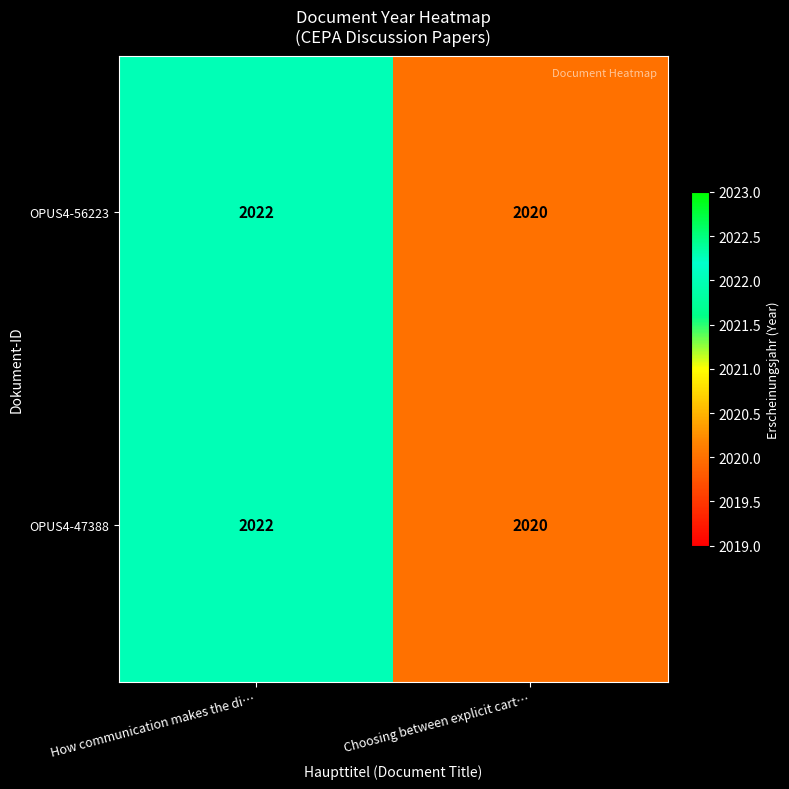

What is the sum of all OPUS4-56223 values?

4042